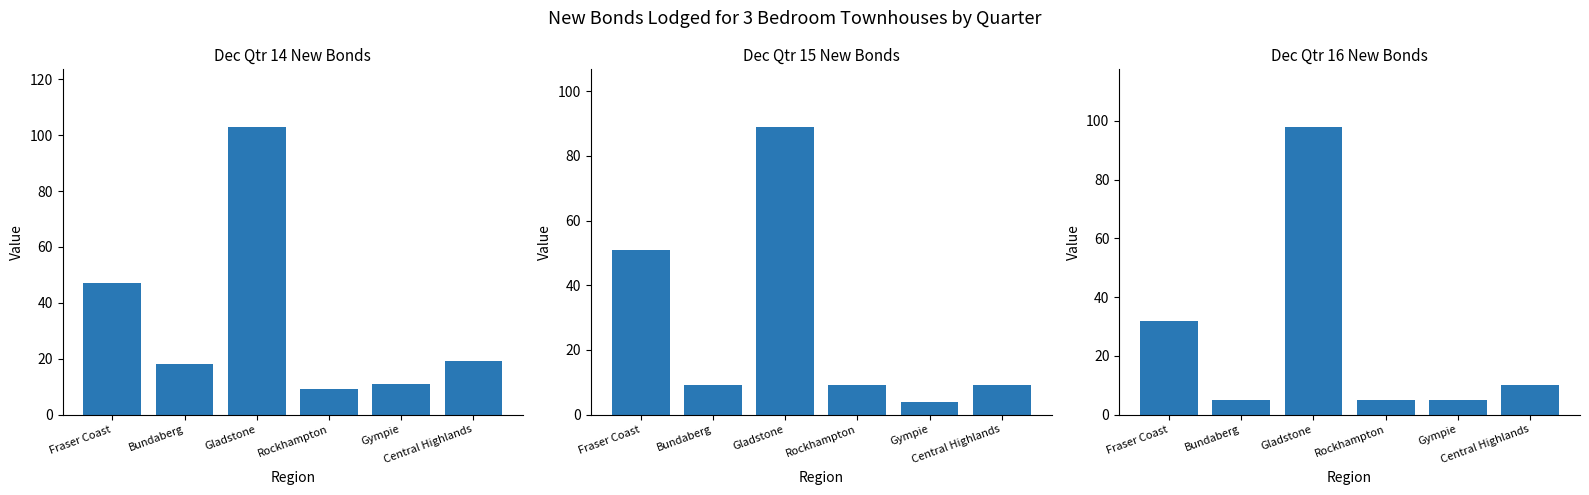

What is the label of the 3rd bar from the left?

Gladstone